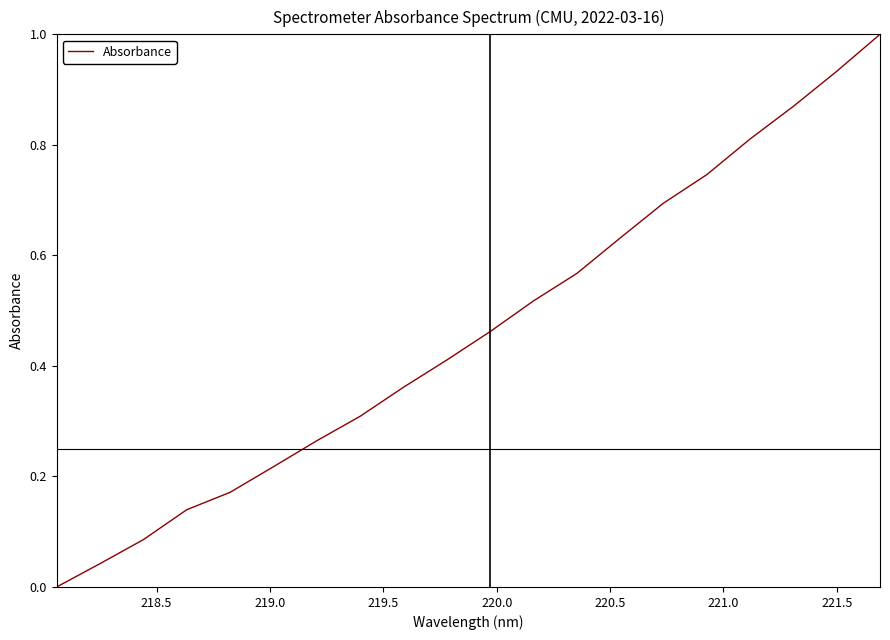

What is the greatest value displayed?

1.0